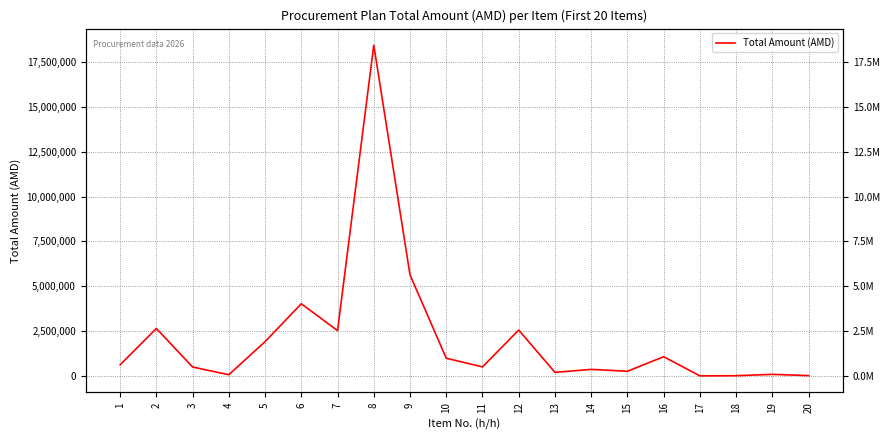

List the labels in order of value, largest first.

8, 9, 6, 2, 12, 7, 5, 16, 10, 1, 11, 3, 14, 15, 13, 19, 4, 20, 18, 17